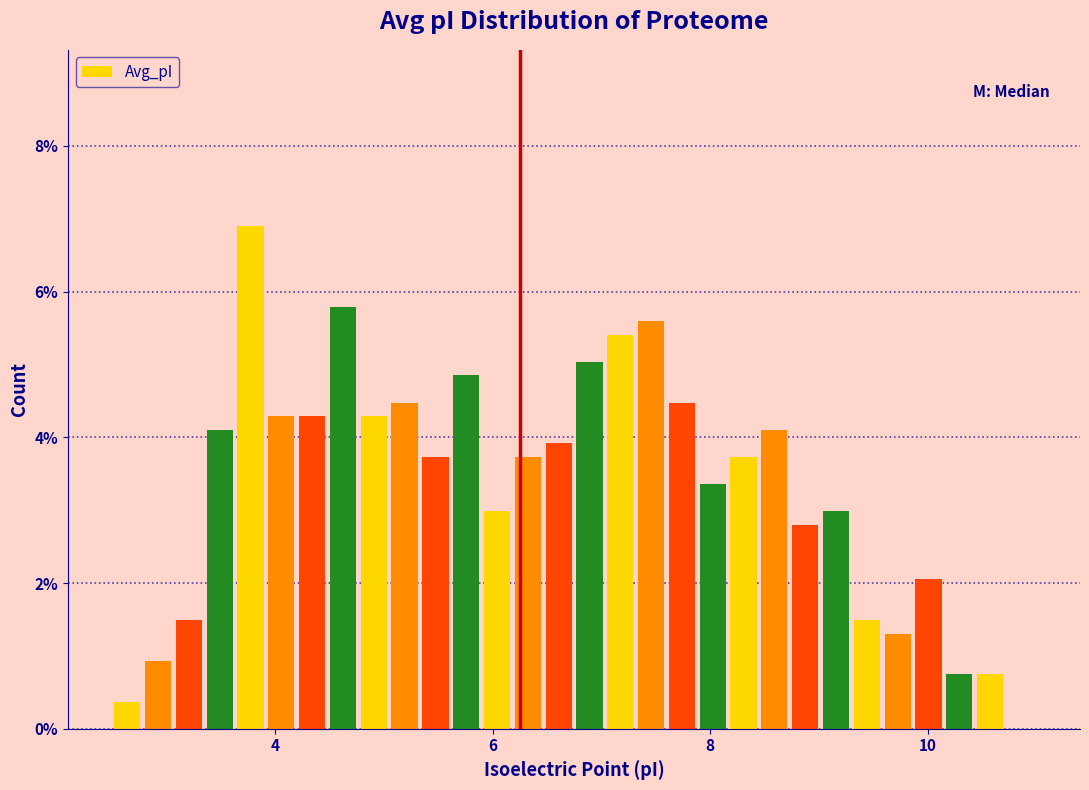

Read against the x-axis, roughly where is the centre of the tallest bar?

3.8